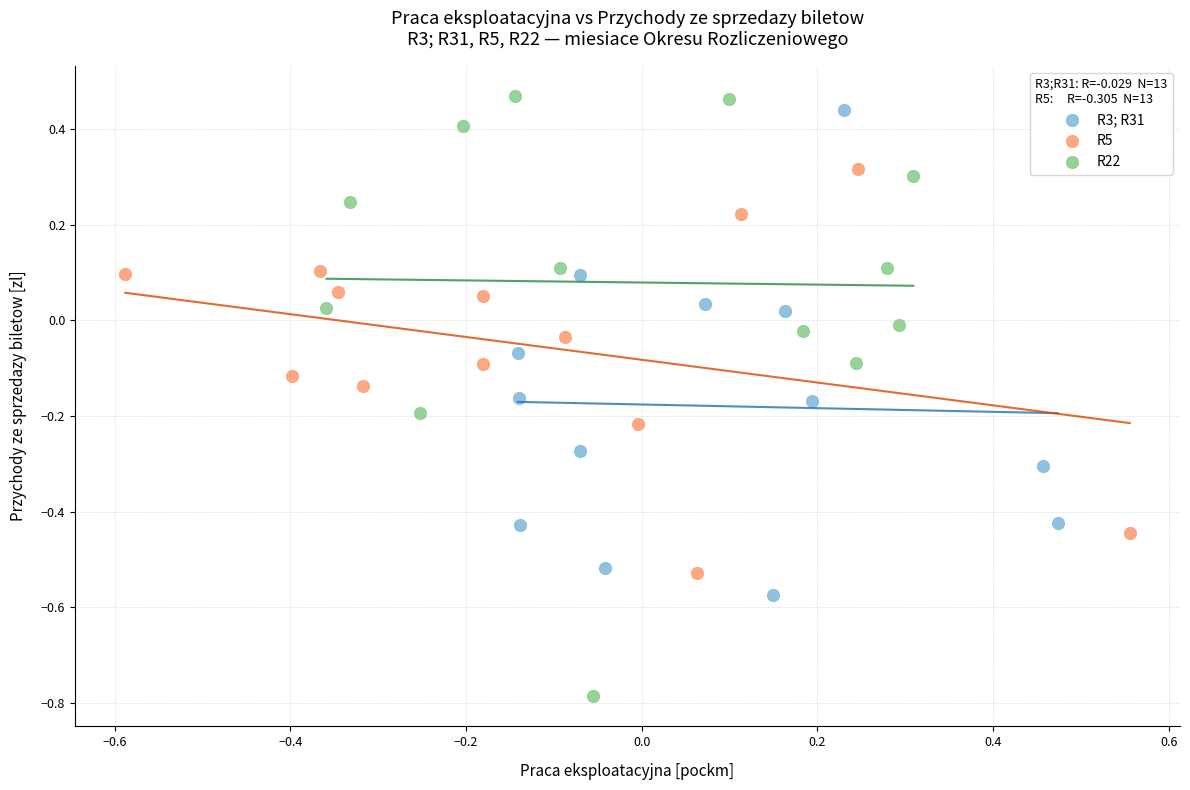

Which series contains the lowest Y value?

R22